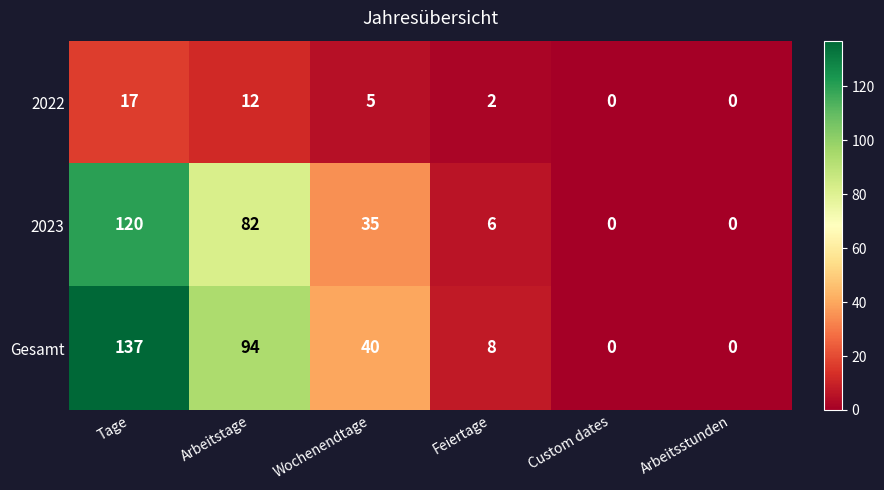

List the series in order of their peak value, lowest first.

2022, 2023, Gesamt